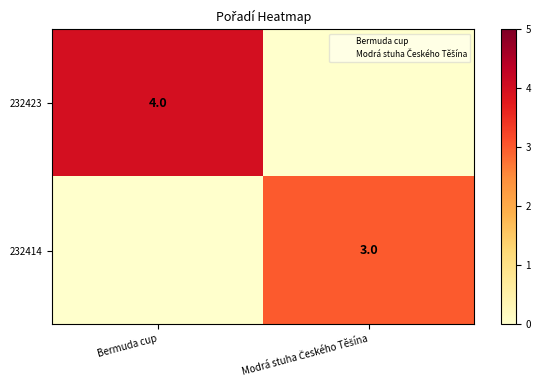

How many 232414 values are between 0 and 3?

2